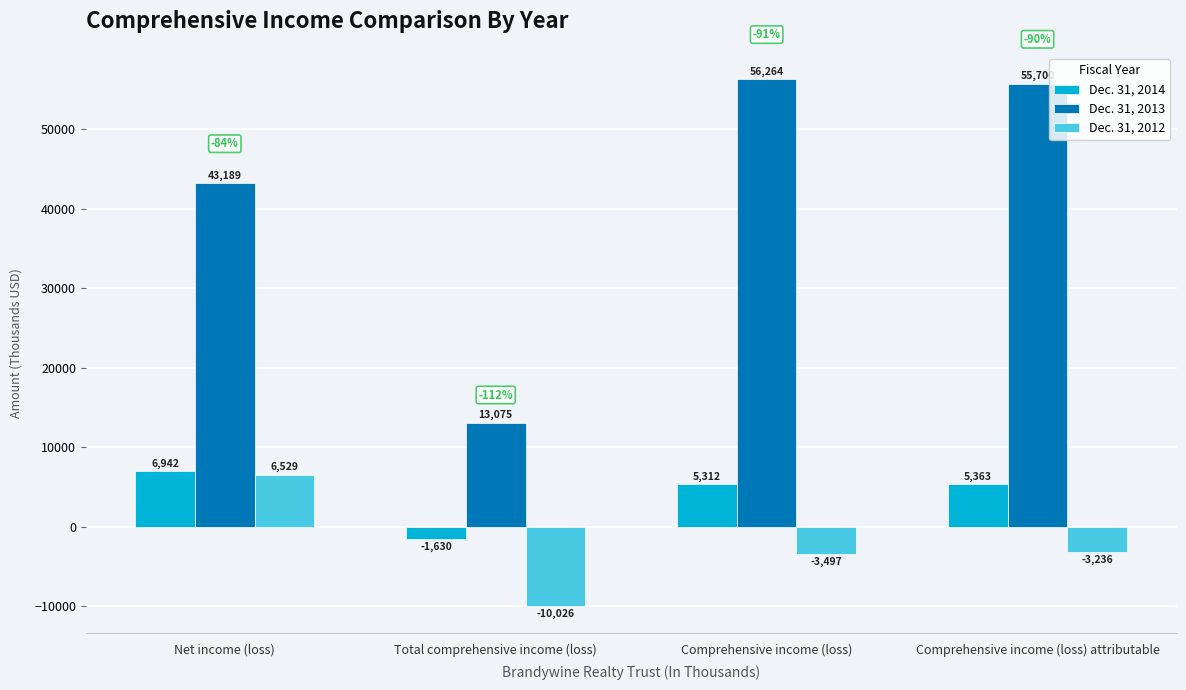

What is the highest value of the Dec. 31, 2014 series?

6942